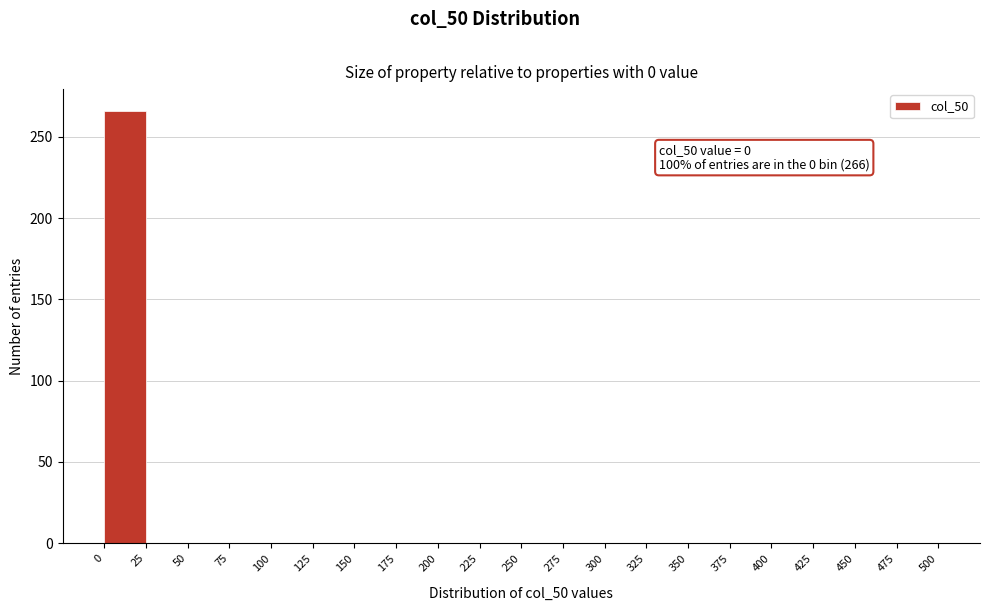

Which range on the x-axis has the tallest bar?

0 to 25